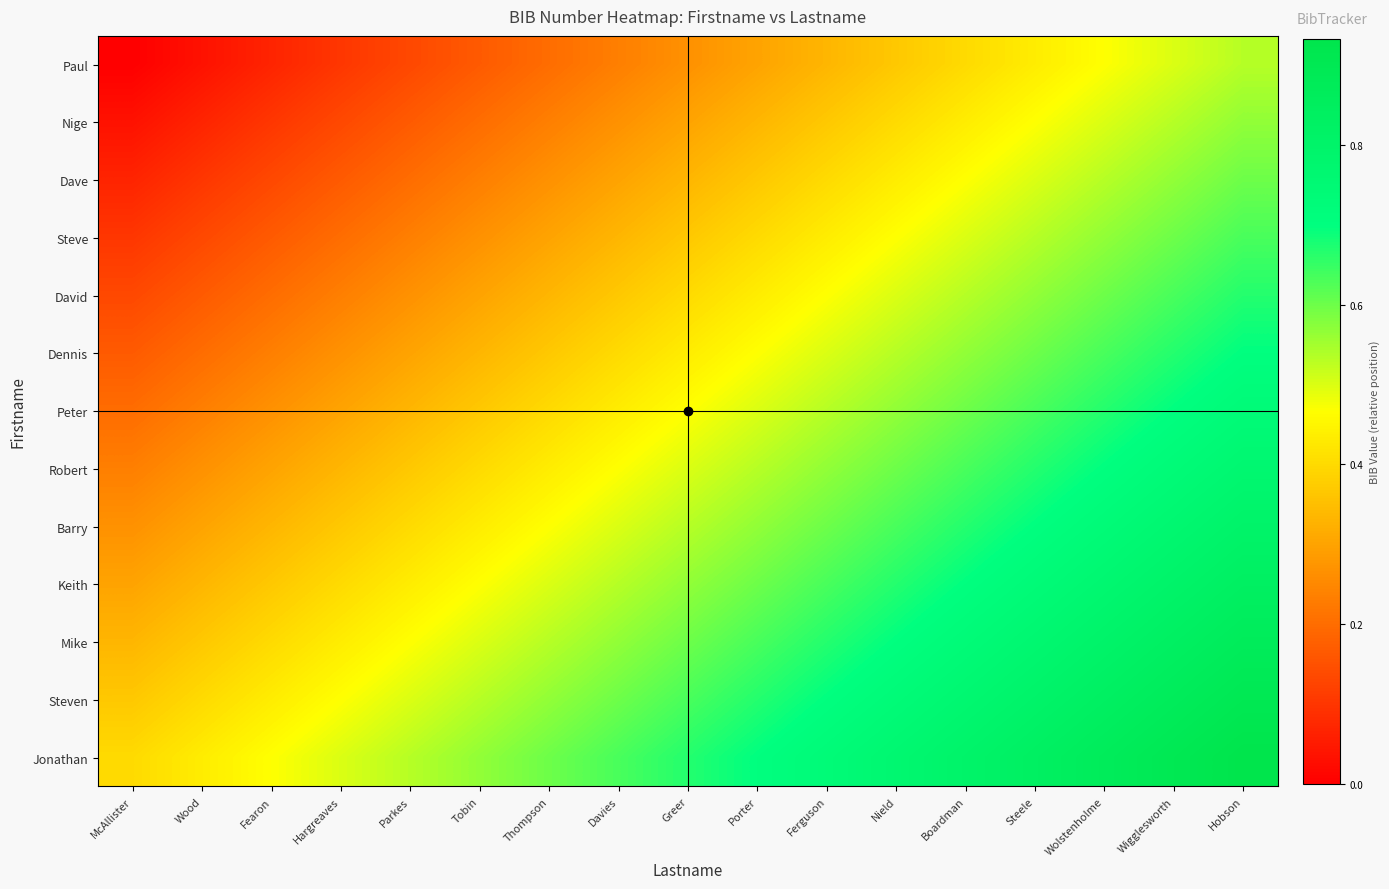

Rank the series by their maximum value, from highest to lowest.

Jonathan, Steven, Mike, Keith, Barry, Robert, Peter, Dennis, David, Steve, Dave, Nige, Paul